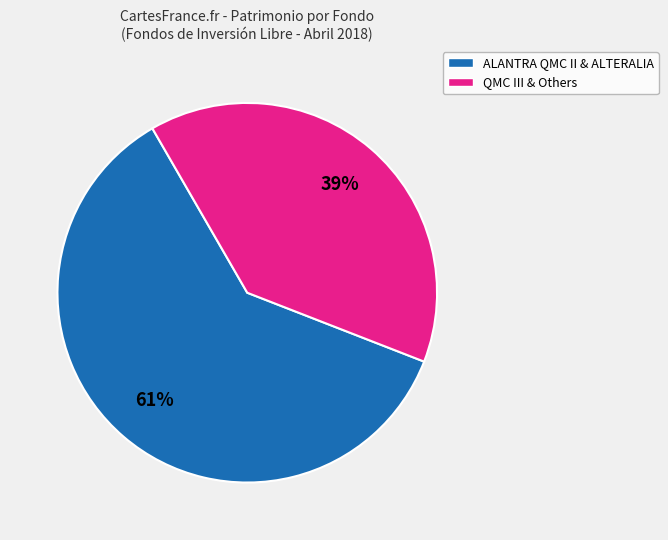

Is there a majority slice in this chart?

Yes